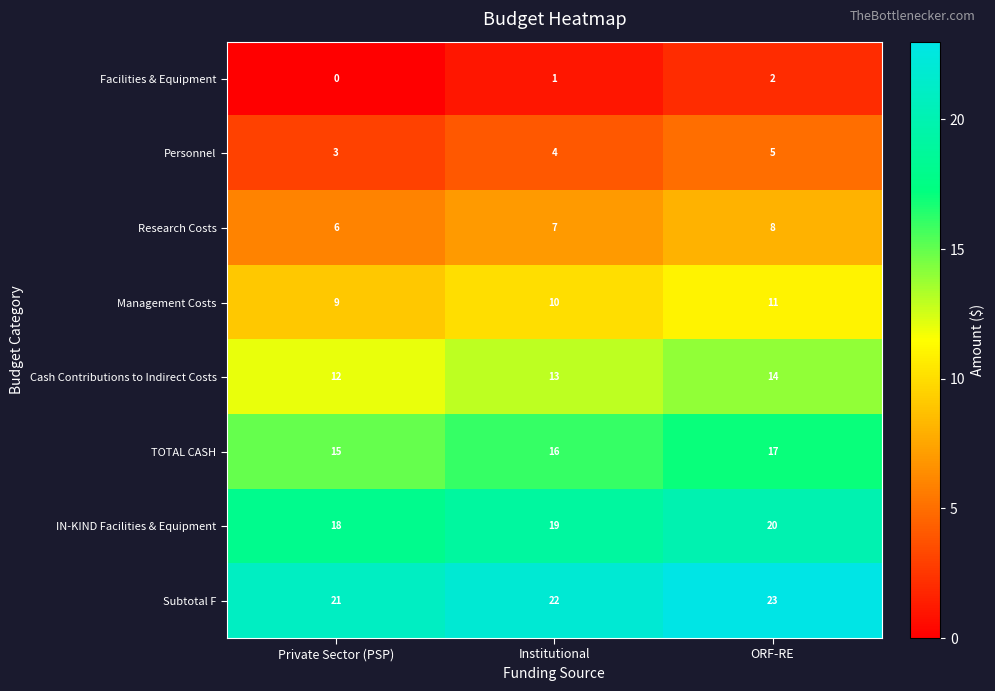

What is the sum of all Subtotal F values?

66